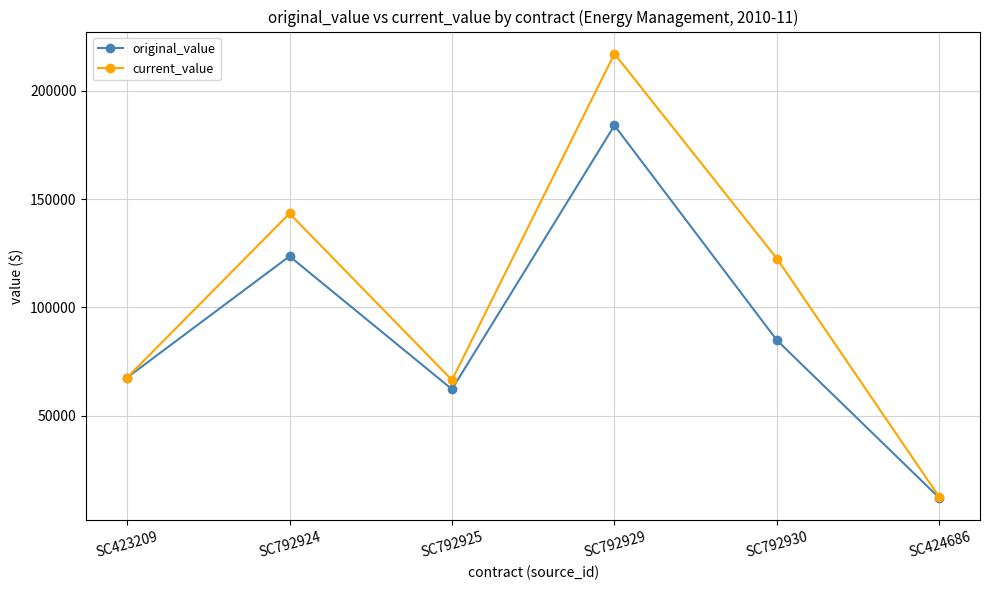

Where is original_value nearest to the value 98000?

SC792930